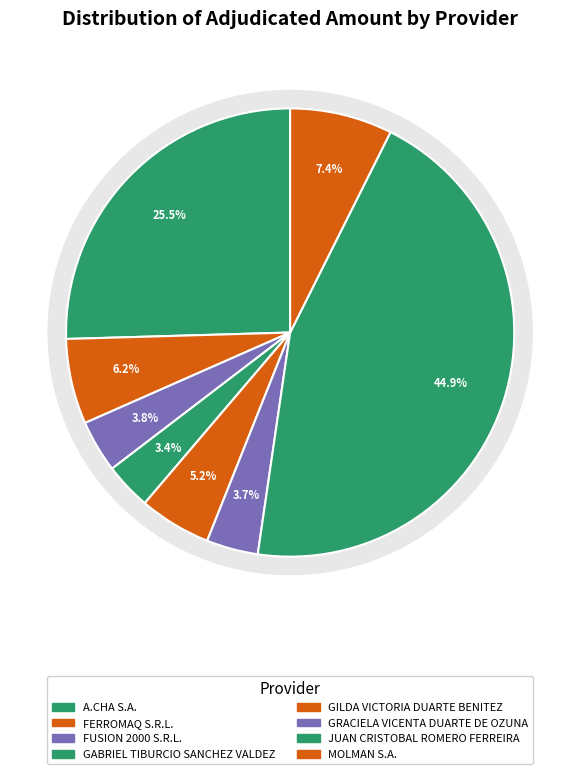

To the nearest percent, what portion does FUSION 2000 S.R.L. represent?

4%